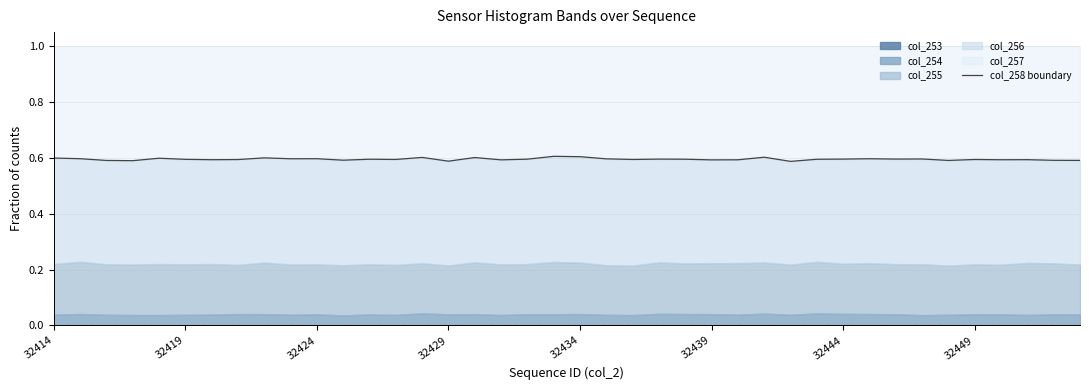

The value at 32429 is 0.6. True or false?

True